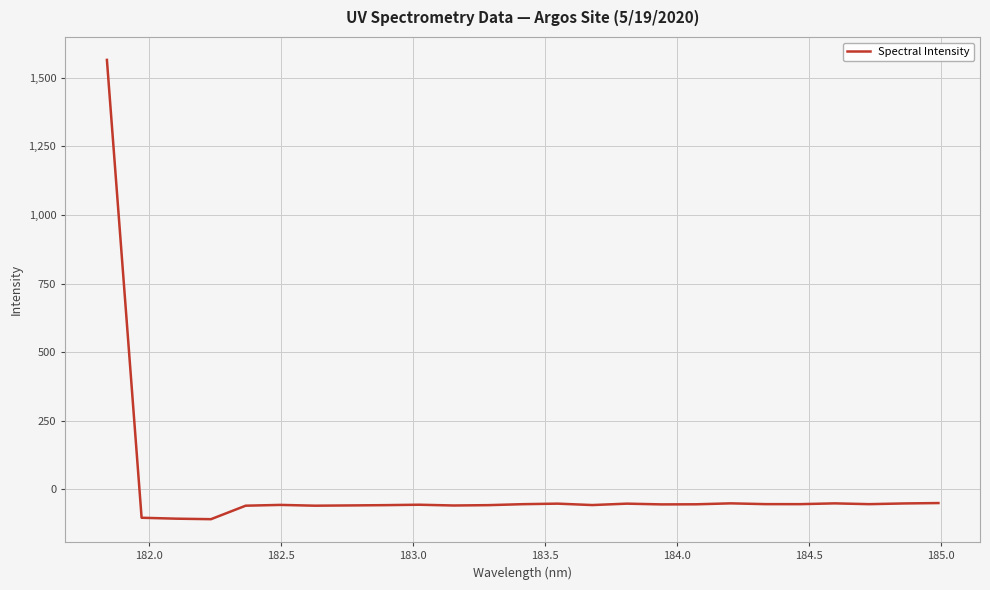

What is the greatest value displayed?

1564.3